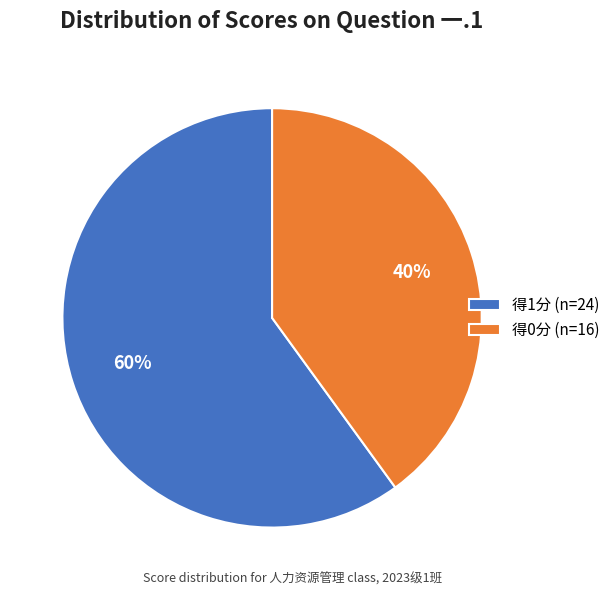

What is the smallest slice in the pie chart?

得0分 (n=16)